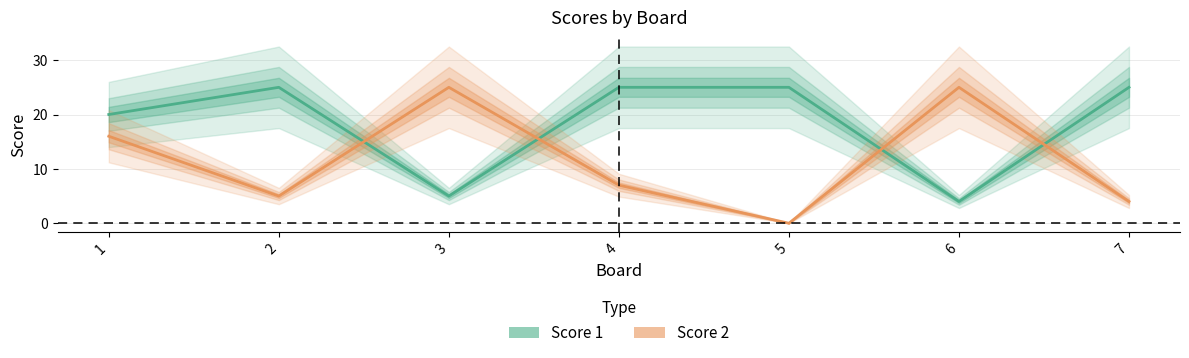

Which category has the highest value in the Score 2 series?

3